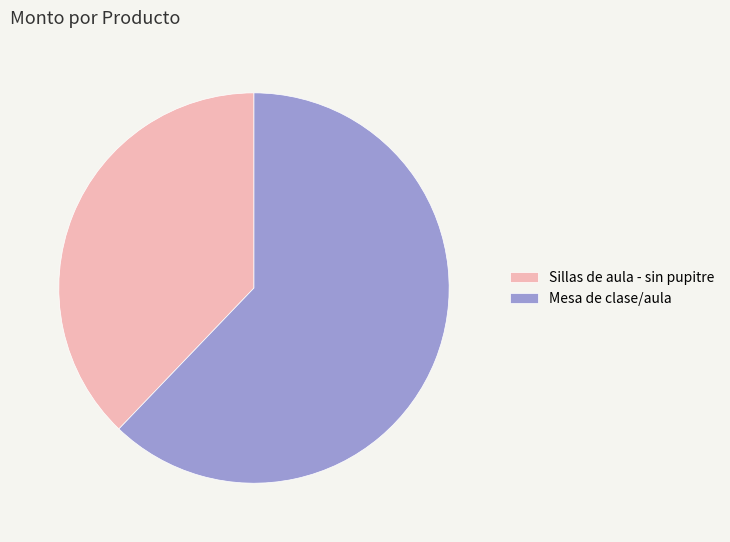

What is the smallest slice in the pie chart?

Sillas de aula - sin pupitre